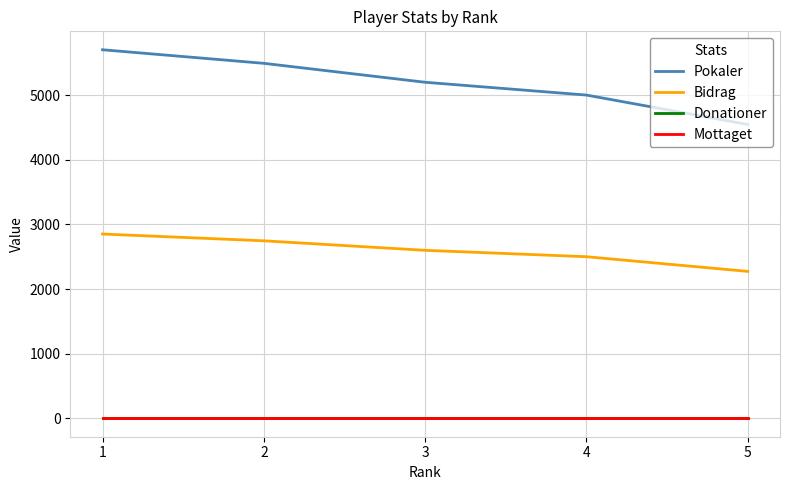

What is the difference between the highest and lowest values at 5?

4546